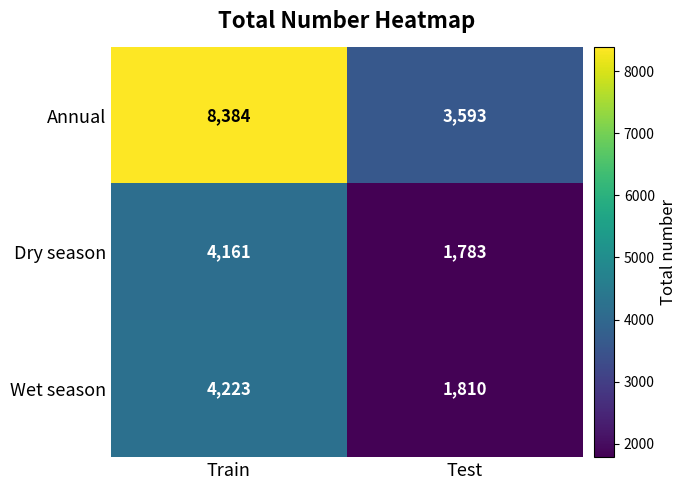

At which label is Annual closest to 5988?

Test